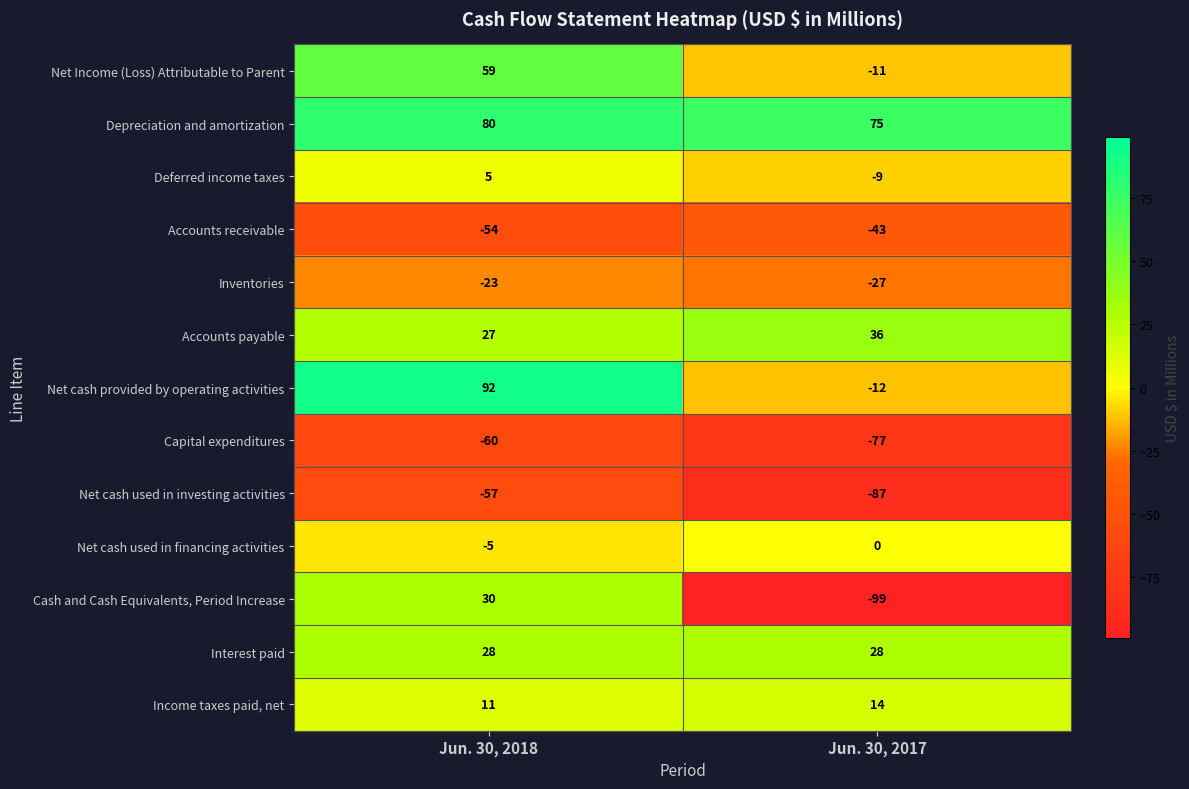

Read the Net cash provided by operating activities value at Jun. 30, 2017.

-12